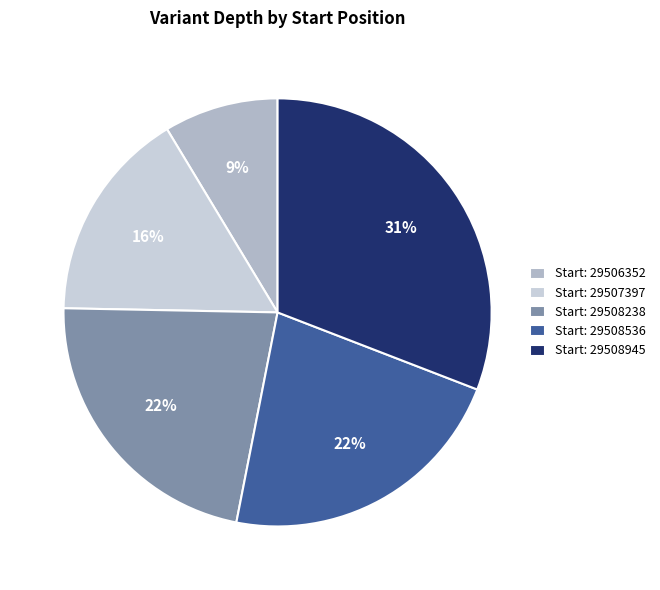

Rank the categories by value from lowest to highest.

29506352, 29507397, 29508238, 29508536, 29508945